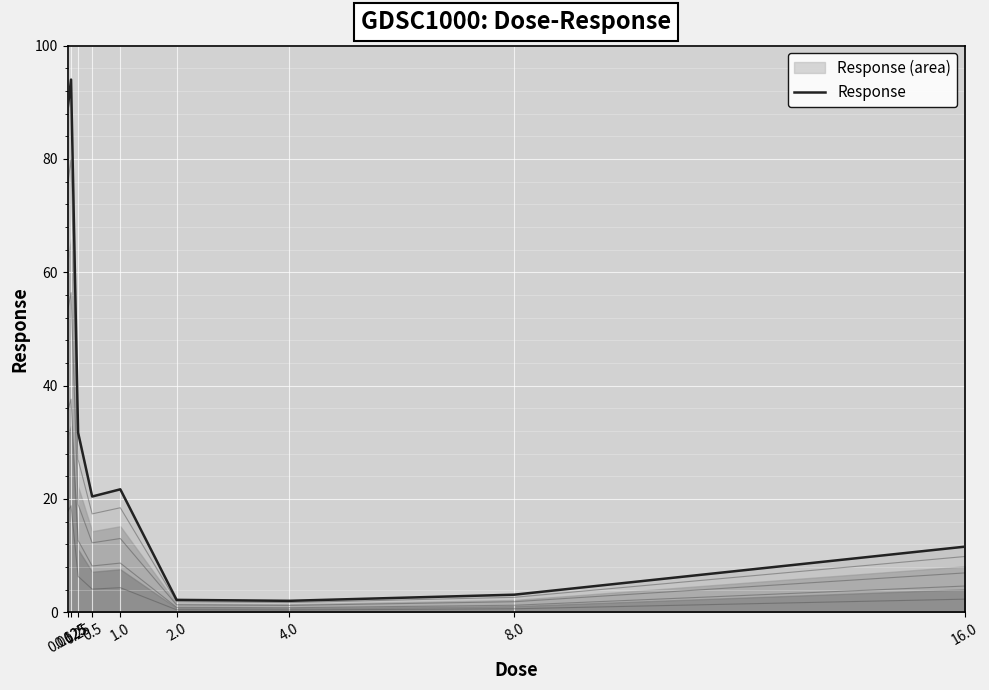

Reading left to right, list all the values displayed in this chart.

88.7	94.0	31.7	20.4	21.7	2.2	2.0	3.1	11.6